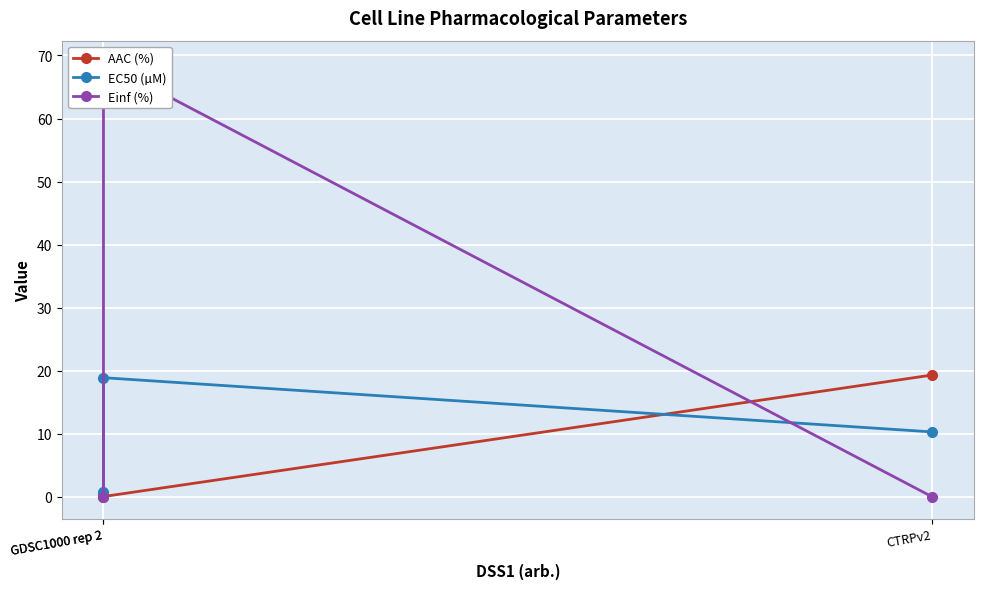

Reading left to right, what are all the values shown in this chart?

AAC (%): 0.5	0.1	19.3
EC50 (µM): 0.8	18.9	10.3
Einf (%): 0.0	68.9	0.0